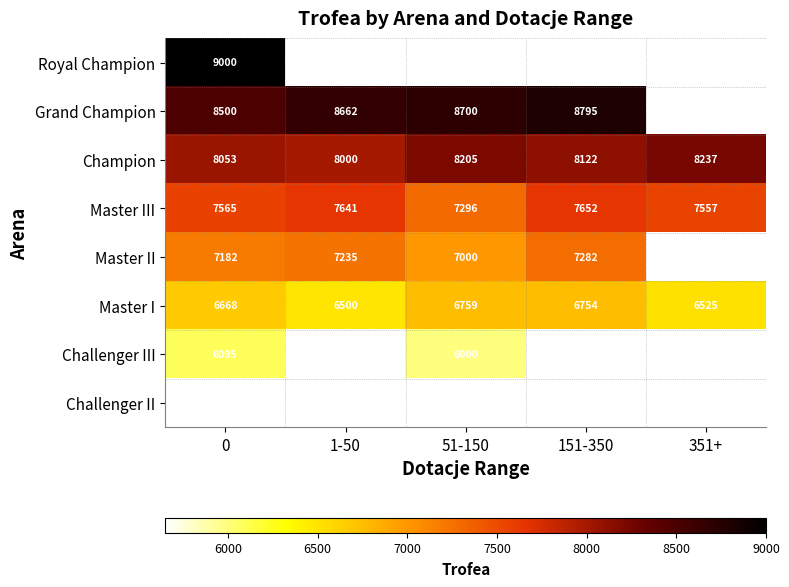

Where does the Champion series first go above 8122?

51-150